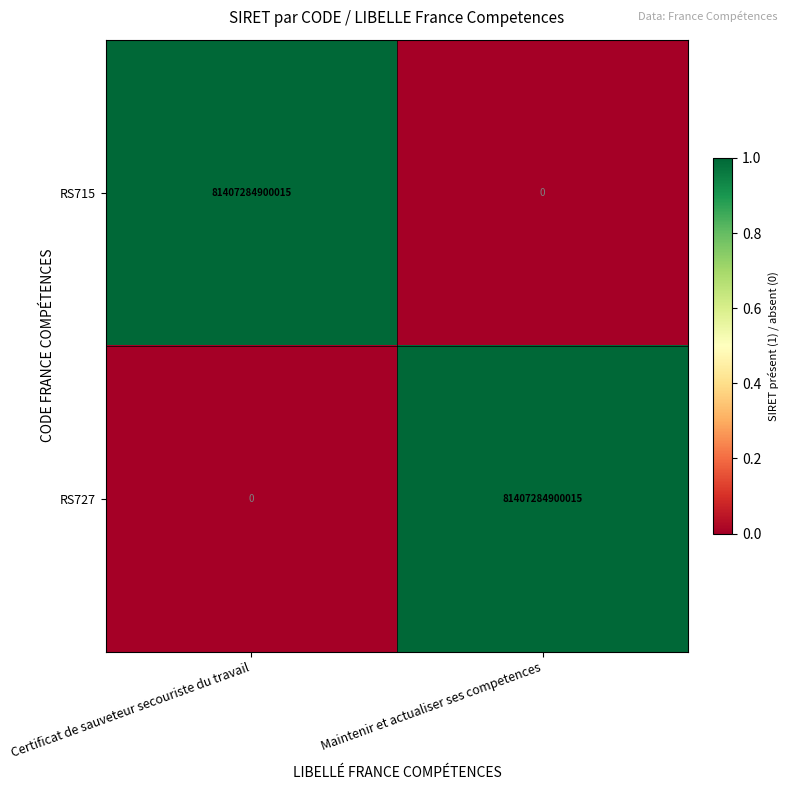

Rank the categories by RS727 value from lowest to highest.

Certificat de sauveteur secouriste du travail, Maintenir et actualiser ses competences